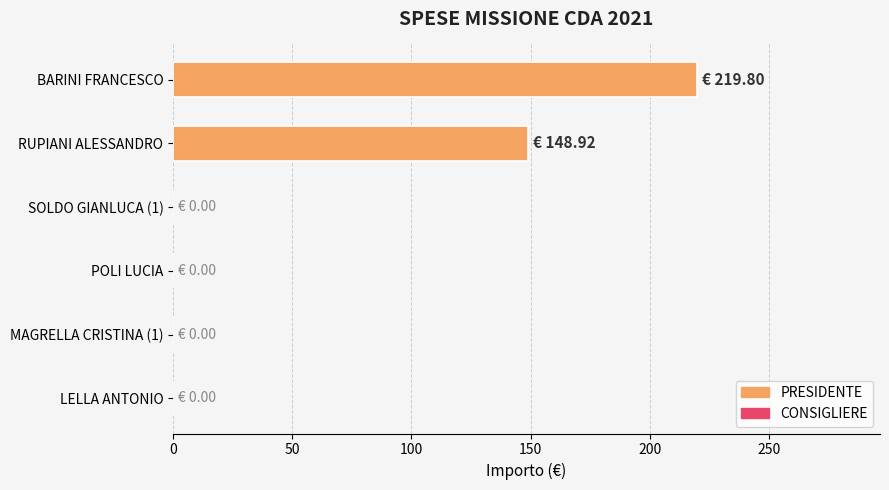

What value does the data have at RUPIANI ALESSANDRO?

148.9